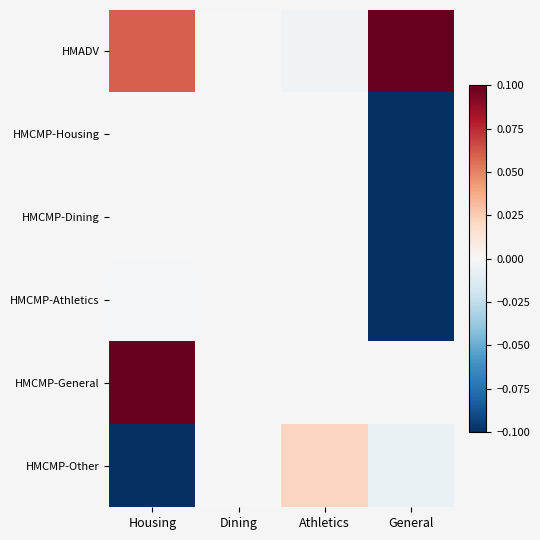

Which series has the largest total across all categories?

HMADV